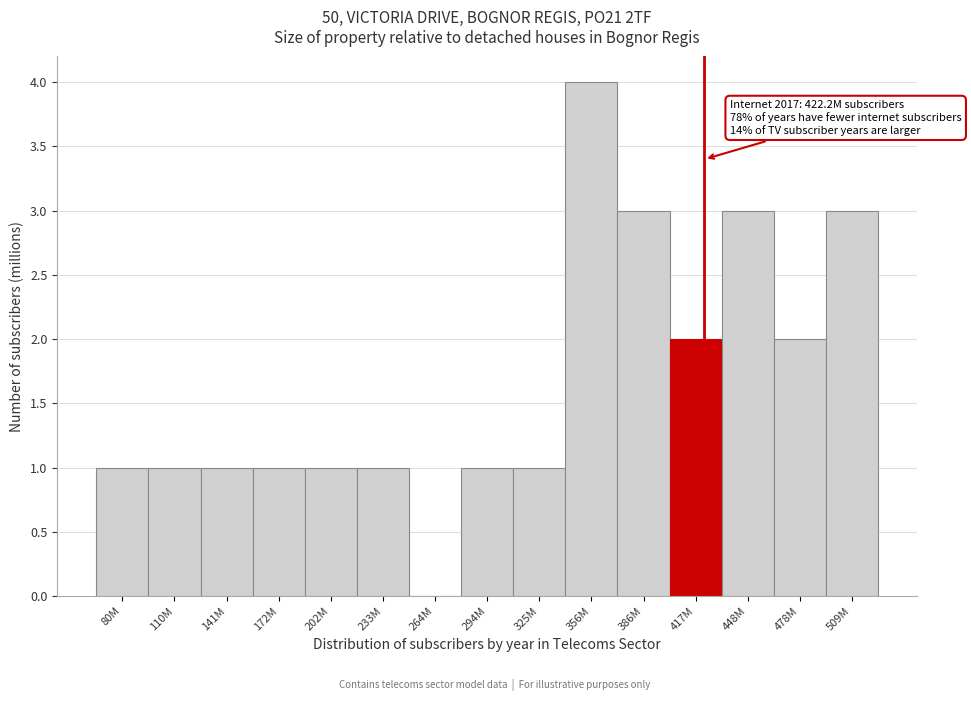

Reading left to right, transcribe all the data shown in this chart.

80M=1	110M=1	141M=1	172M=1	202M=1	233M=1	264M=0	294M=1	325M=1	356M=4	386M=3	417M=2	448M=3	478M=2	509M=3